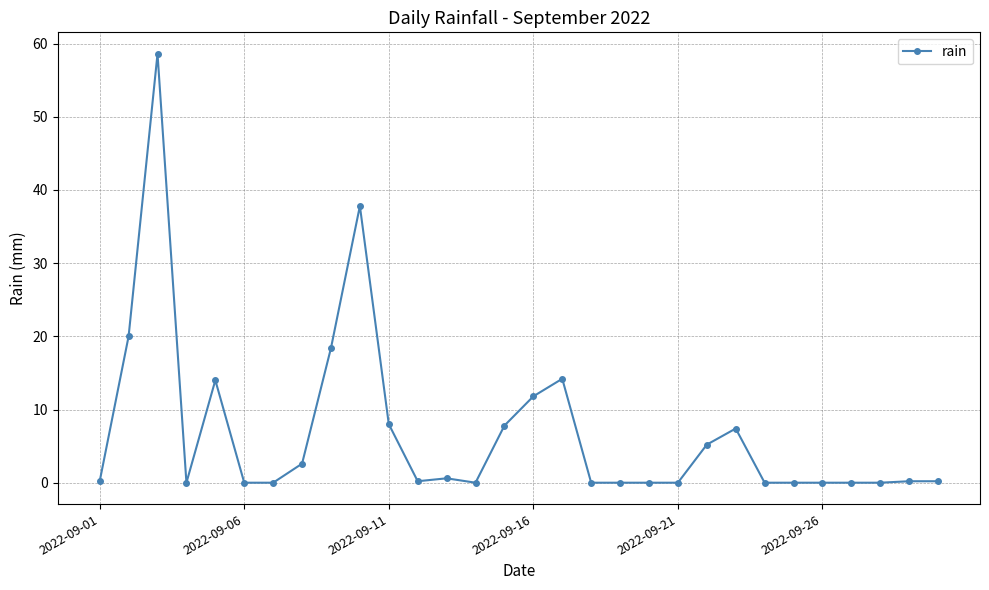

What is the greatest value displayed?

58.6